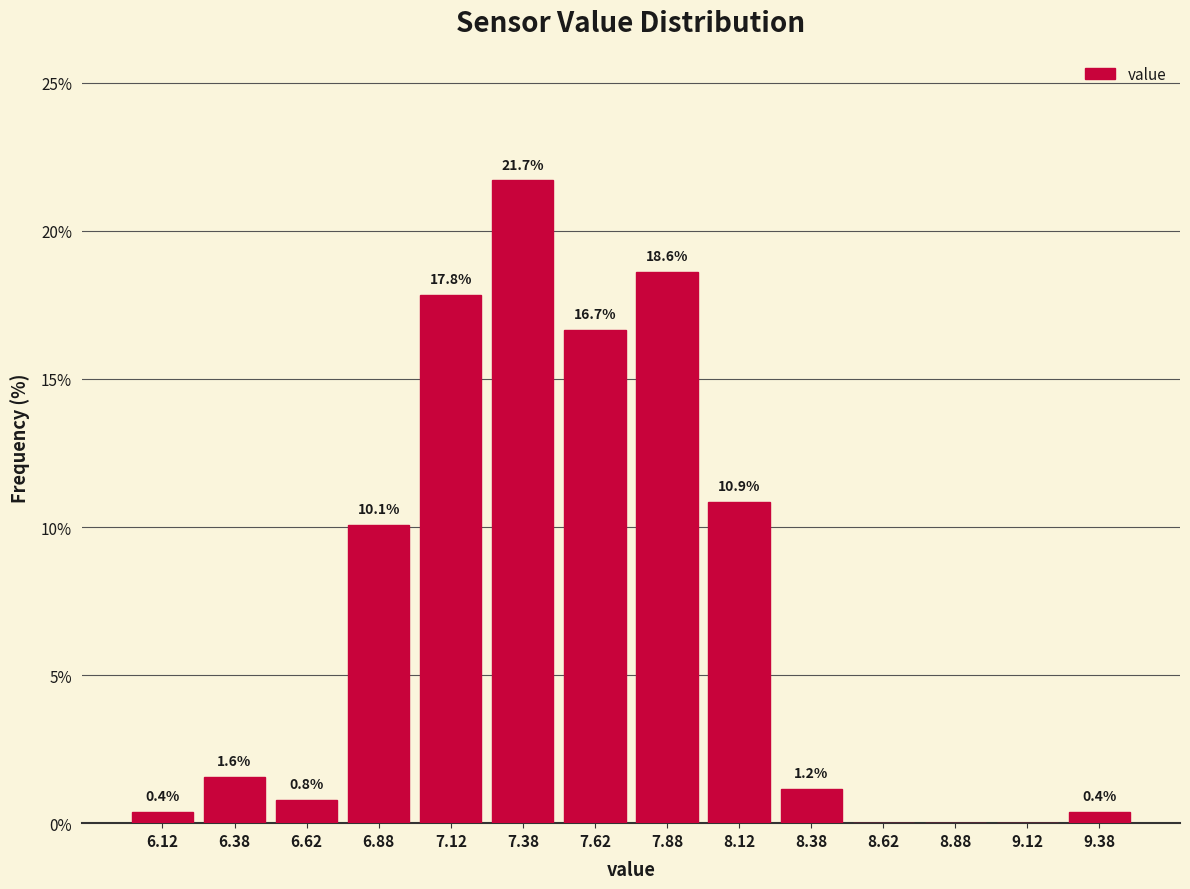

Over which range of the x-axis is the bar tallest?

7.25 to 7.50